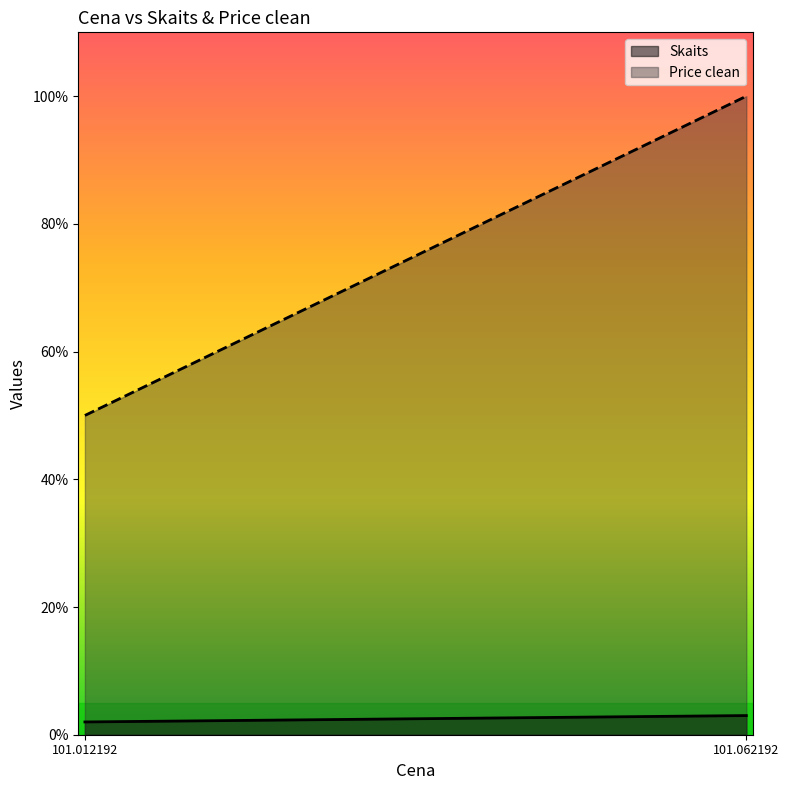

What is the value of the Price clean point at the 2nd from the left?

100.0